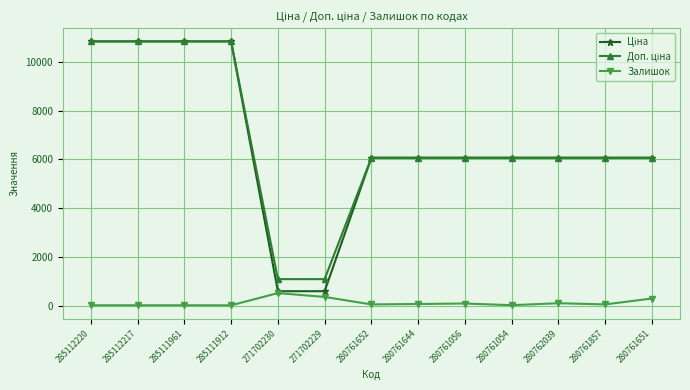

Does the chart have visible grid lines?

Yes